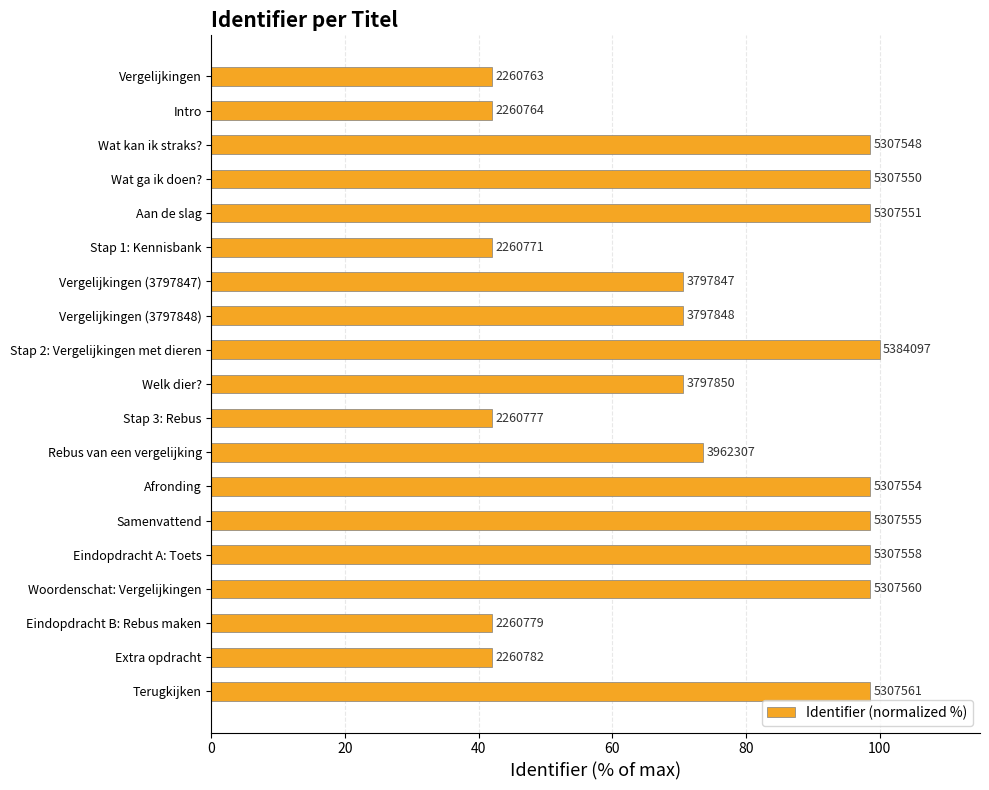

Are the bars horizontal?

Yes